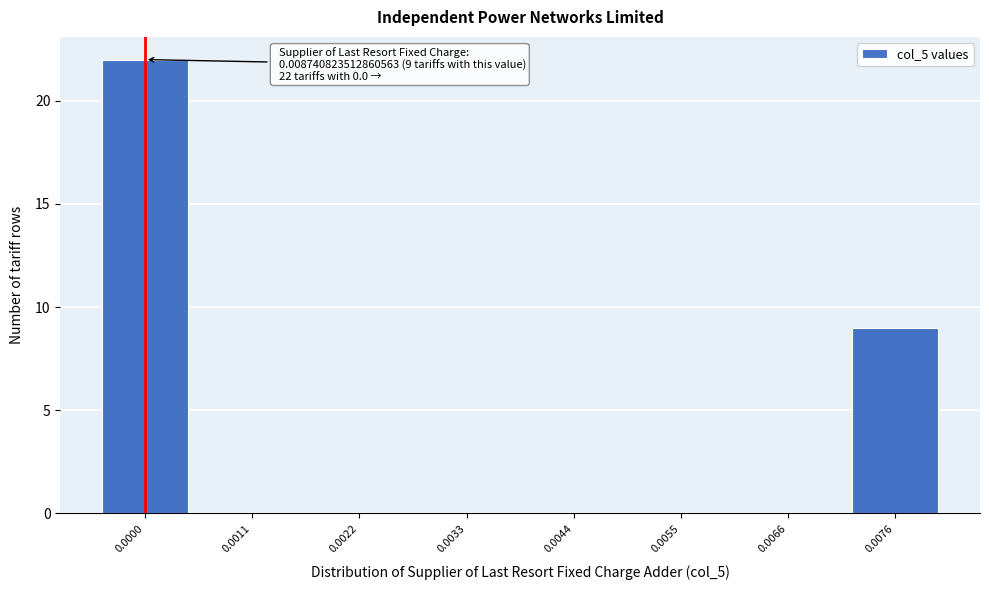

Reading left to right, what are all the values shown in this chart?

0.0000=22	0.0011=0	0.0022=0	0.0033=0	0.0044=0	0.0055=0	0.0066=0	0.0076=9